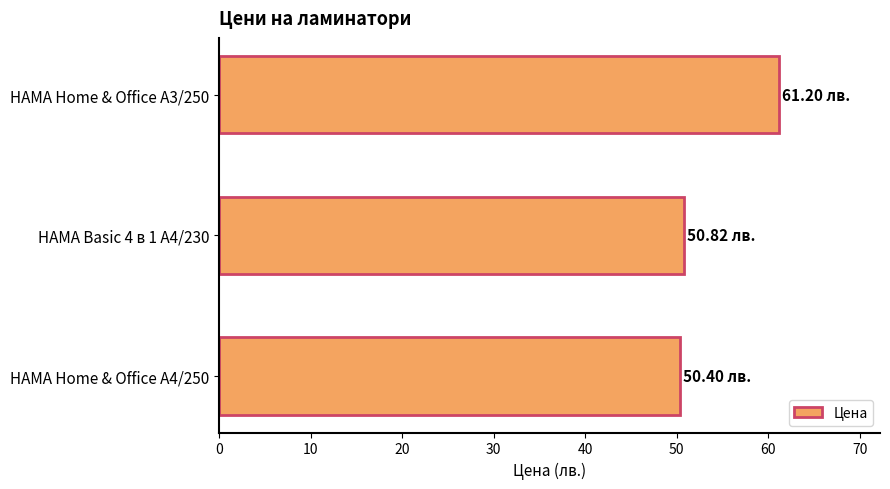

What is the ratio of the value at HAMA Home & Office A3/250 to the value at HAMA Home & Office A4/250?

1.2